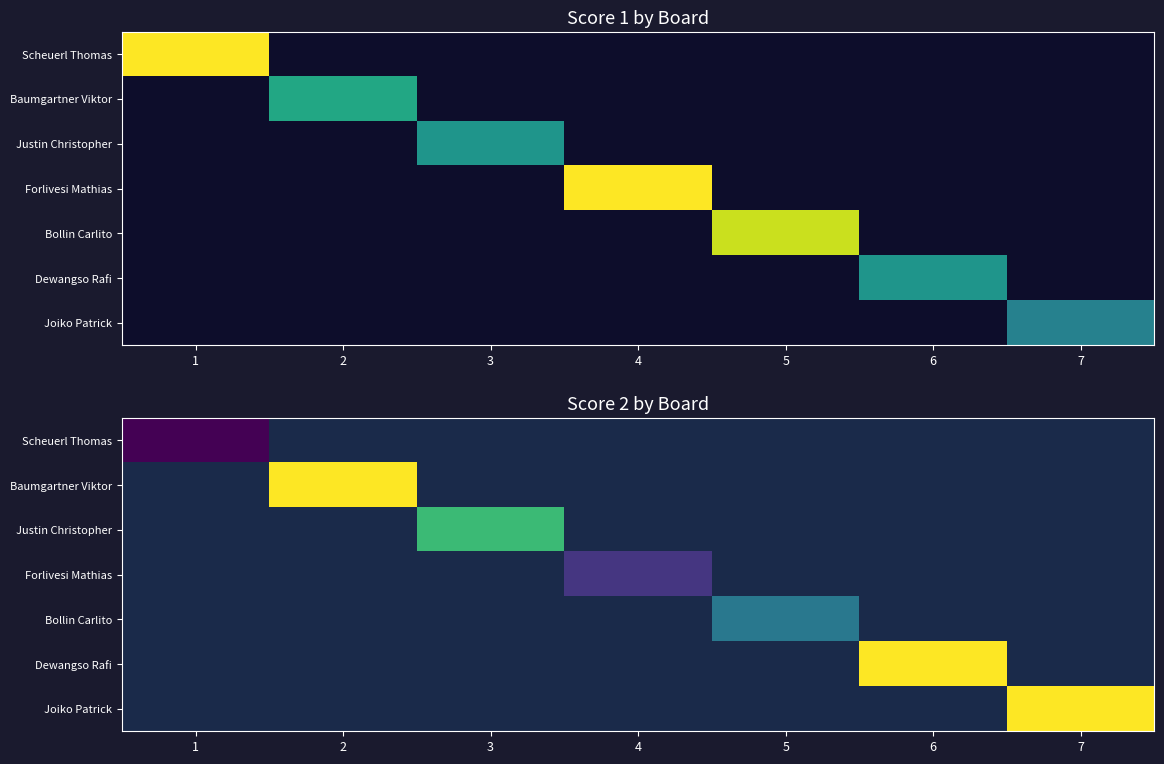

Is it true that Joiko Patrick equals 25.0 at 7?

True